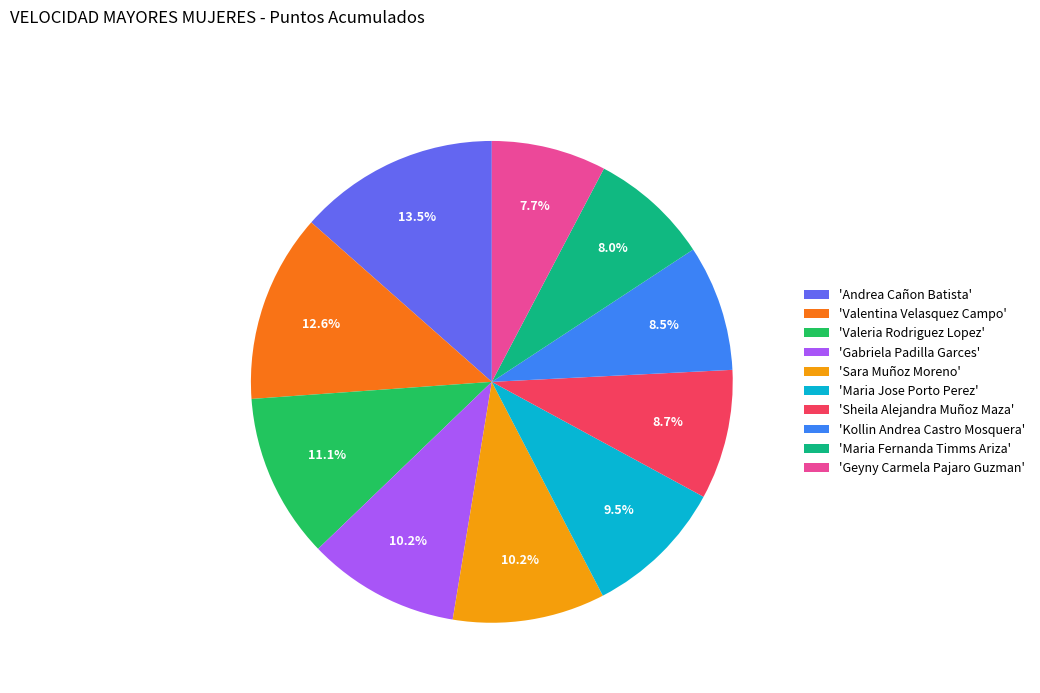

What is the largest slice in the pie chart?

'Andrea Cañon Batista'